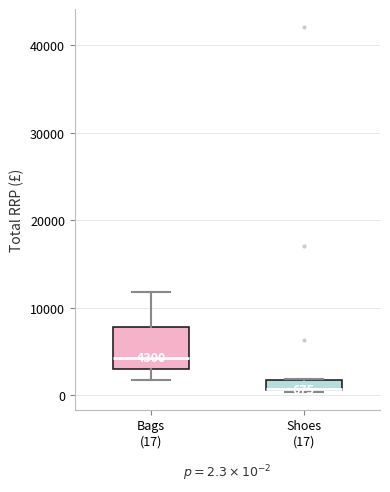

Which box is the tallest, from its lower edge to its upper edge?

Bags (17)